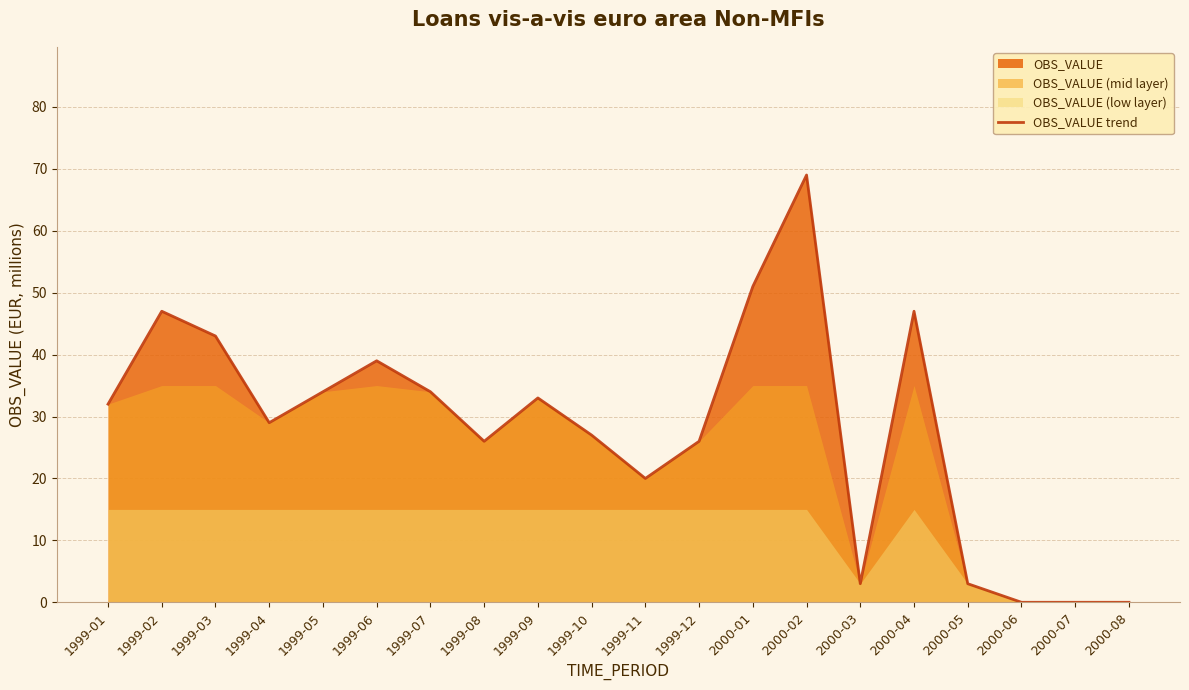

Does the chart display data point markers on the line(s)?

No